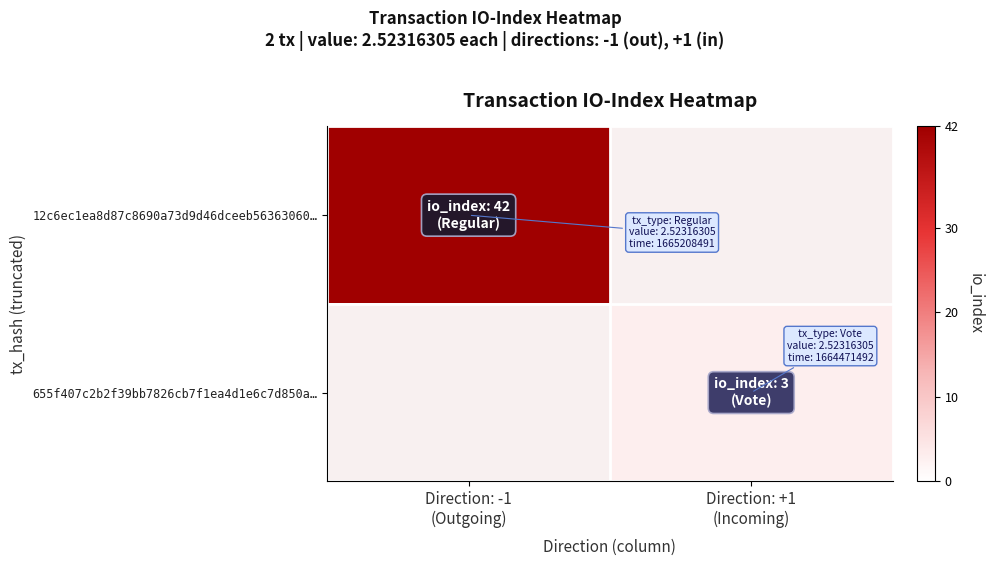

How many positive values does the 12c6ec1ea8d87c8690a73d9d46dceeb56363060… series have?

1